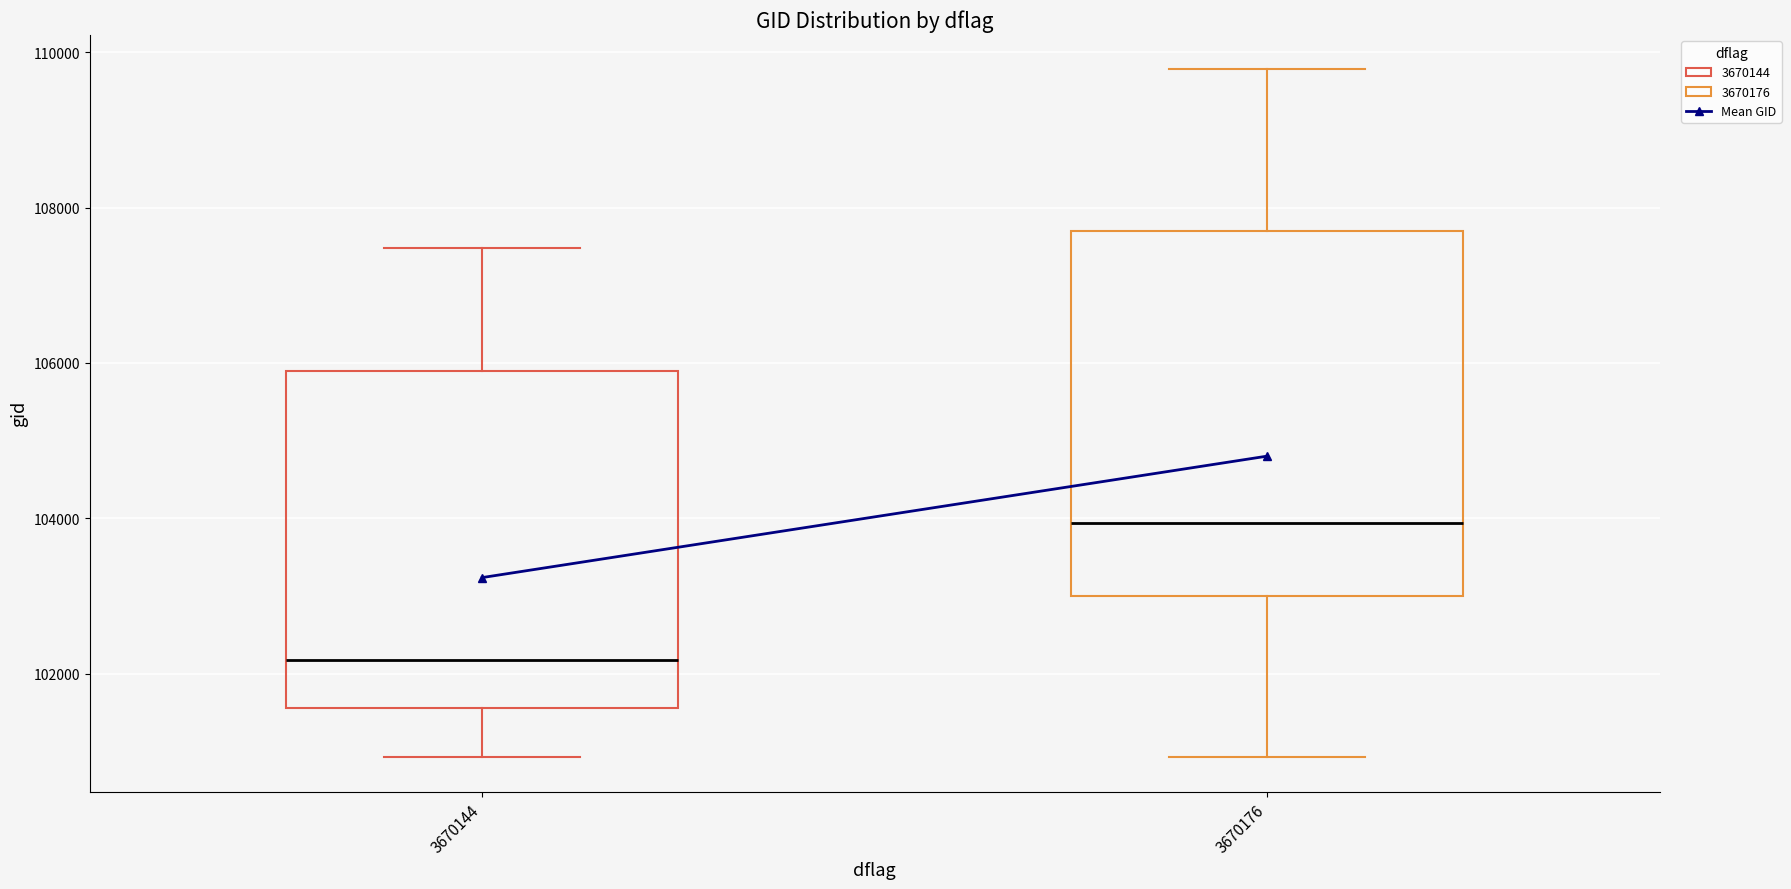

Reading left to right, read every box against the y-axis: the position of its median line, the range the box covers, and the ends of its whiskers. The values are not printed on the chart, so give them approximately, as read against the axis.

3670144: median 102200, box 101600 to 105800, whiskers 101000 to 107400
3670176: median 104000, box 103000 to 107800, whiskers 101000 to 109800